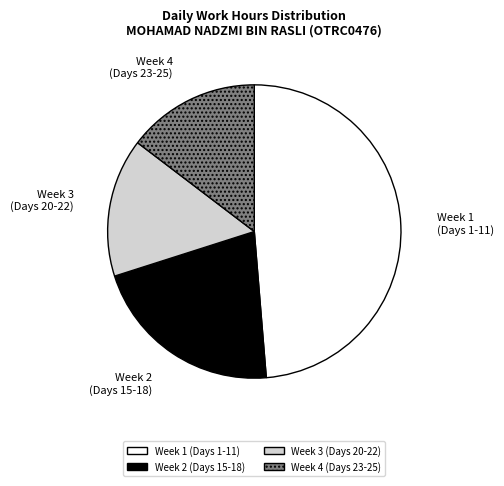

Combined, do Week 4 (Days 23-25) and Week 1 (Days 1-11) account for over 50%?

Yes